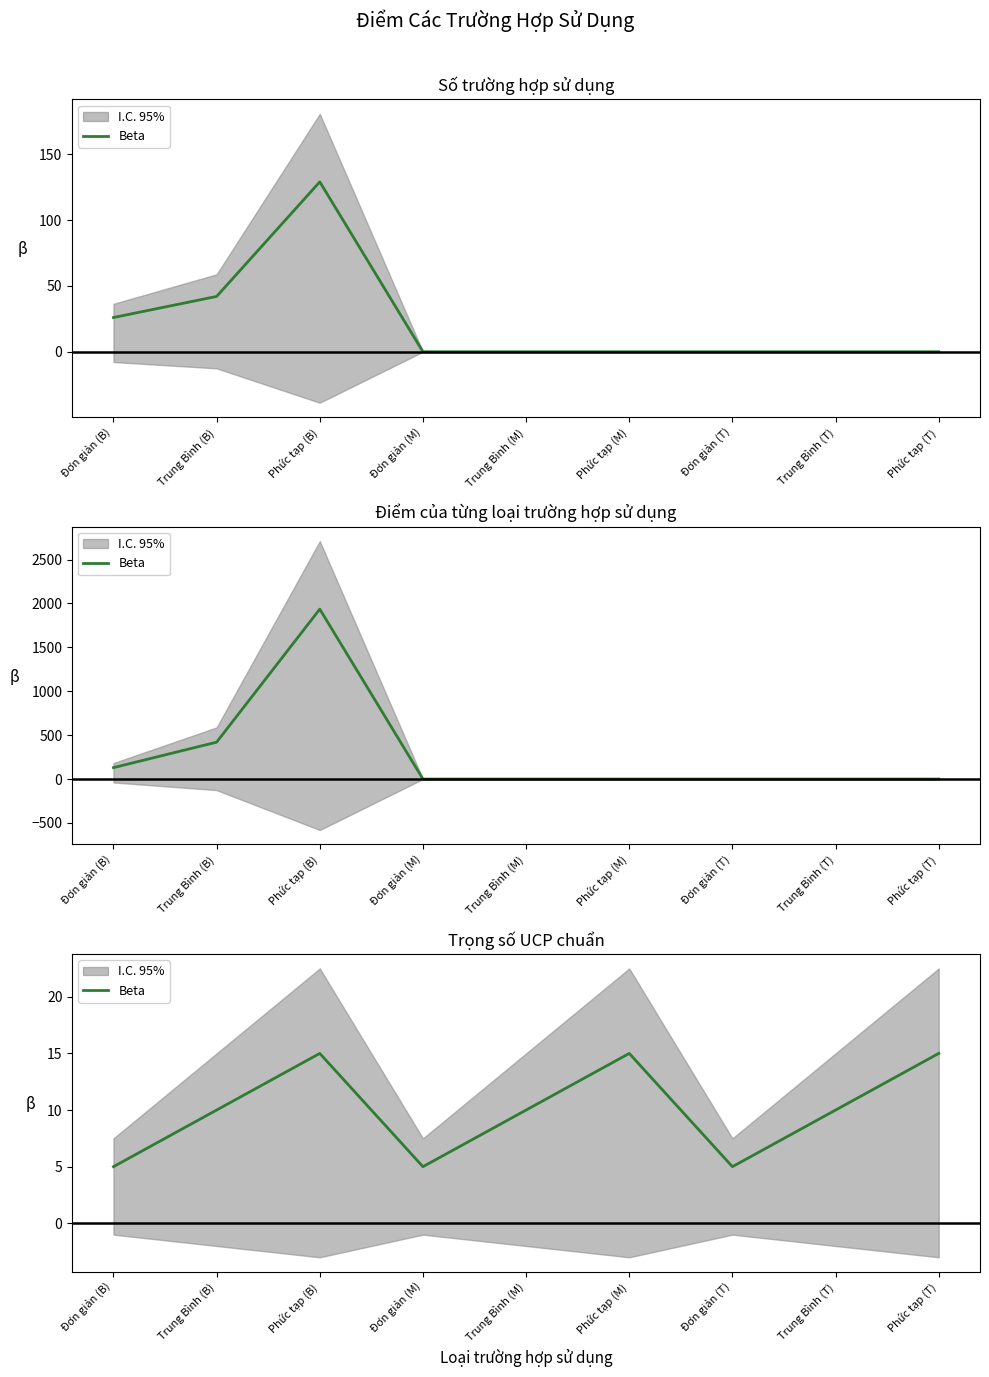

At which label is the value closest to 10?

Trung Bình (B)